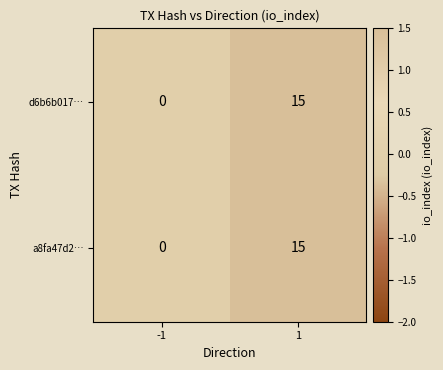

Reading left to right, extract all data points from this chart.

d6b6b017…: 0	15
a8fa47d2…: 0	15